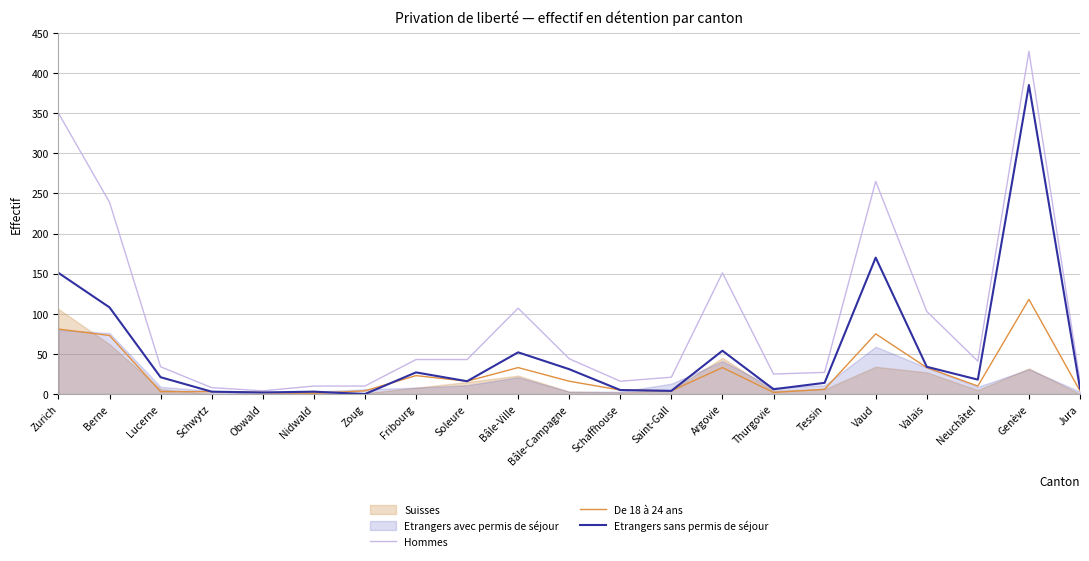

What is the total value across all series at Berne?

420